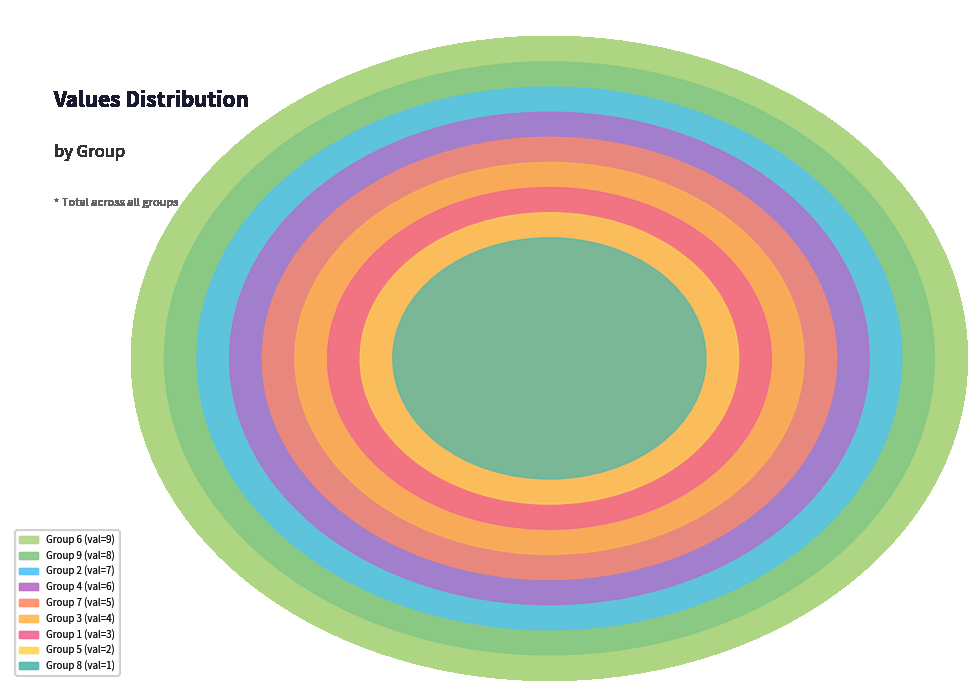

Rank the categories by value from lowest to highest.

8, 5, 1, 3, 7, 4, 2, 9, 6